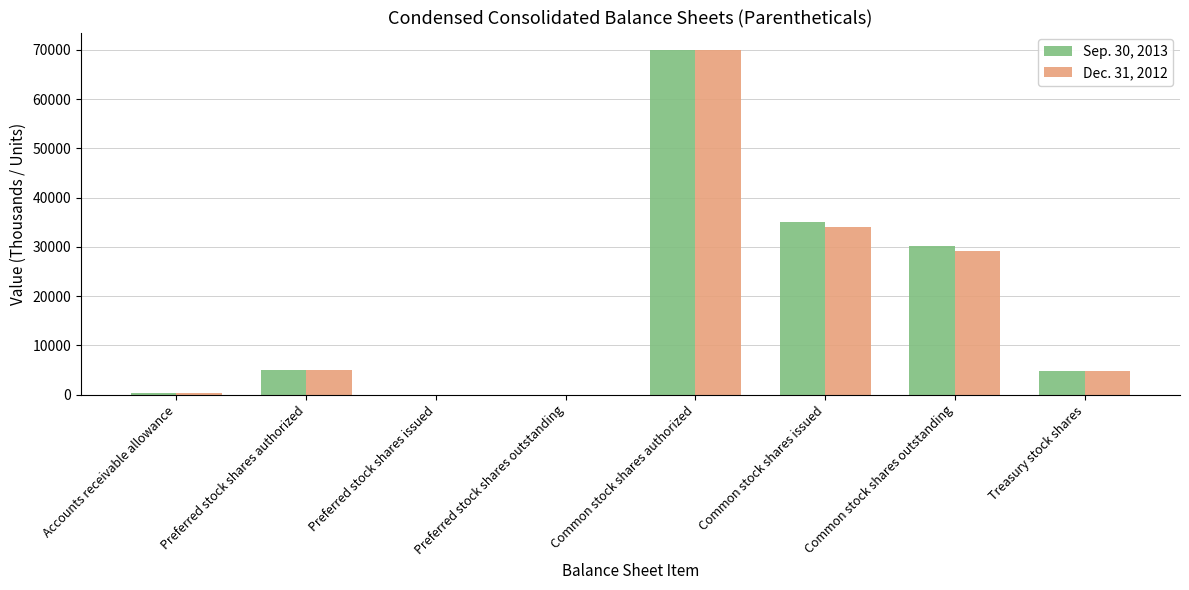

What is the greatest value displayed?

70000